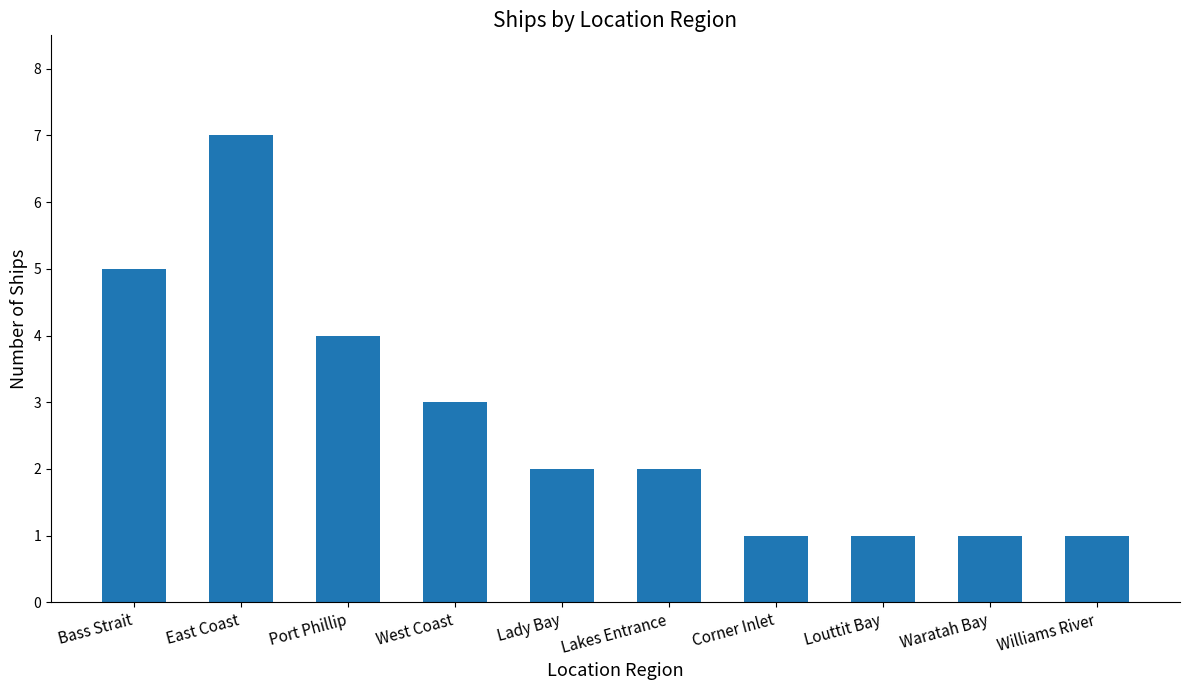

What is the ratio of the value at Port Phillip to the value at Lakes Entrance?

2.0